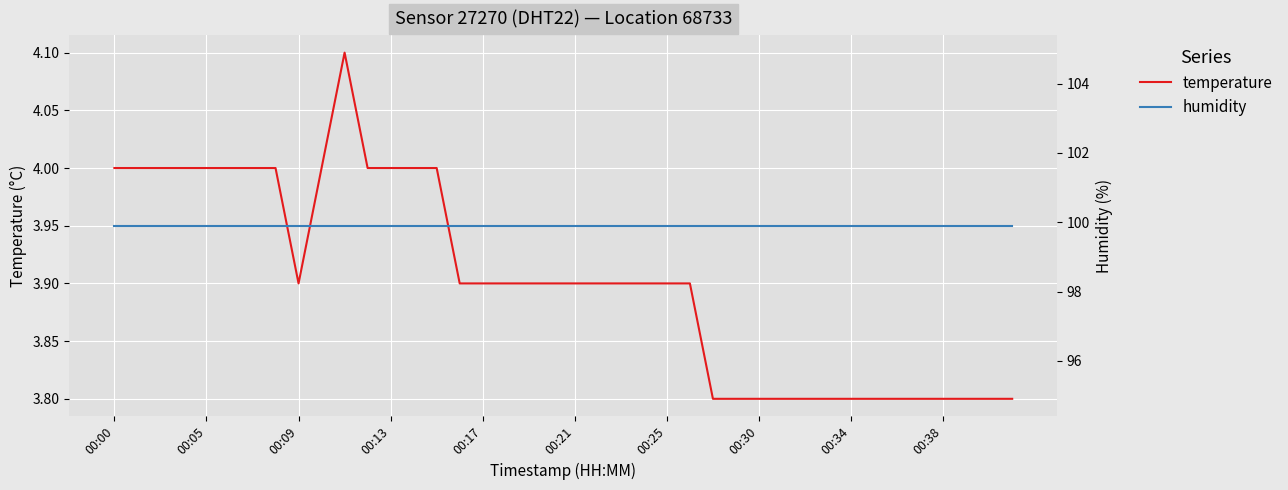

What is the maximum value shown in the chart?

99.9